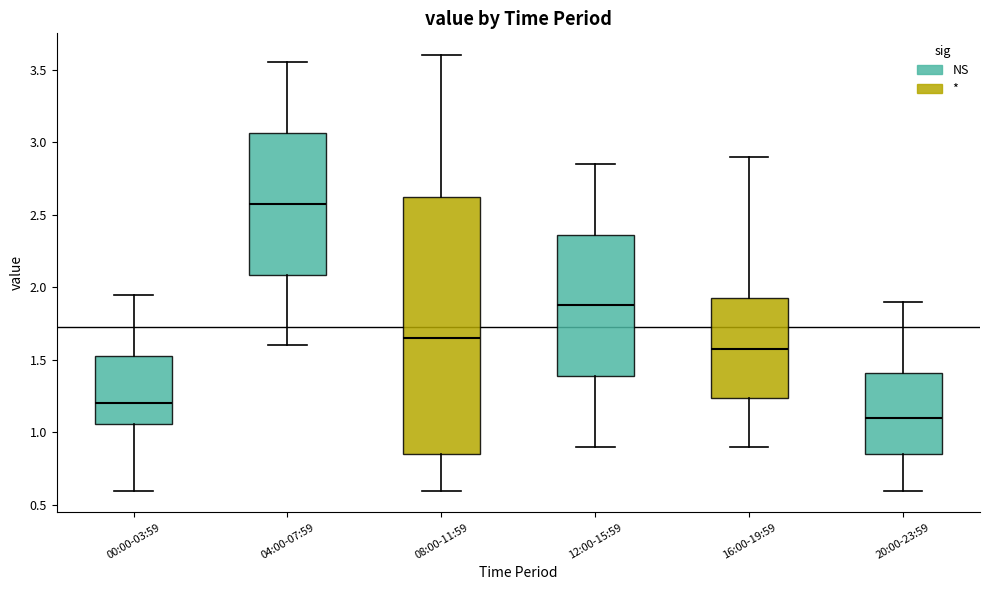

Where does the upper whisker of the box for 20:00-23:59 end on the y-axis? The values are not printed on the chart, so give them approximately, as read against the axis.

1.90